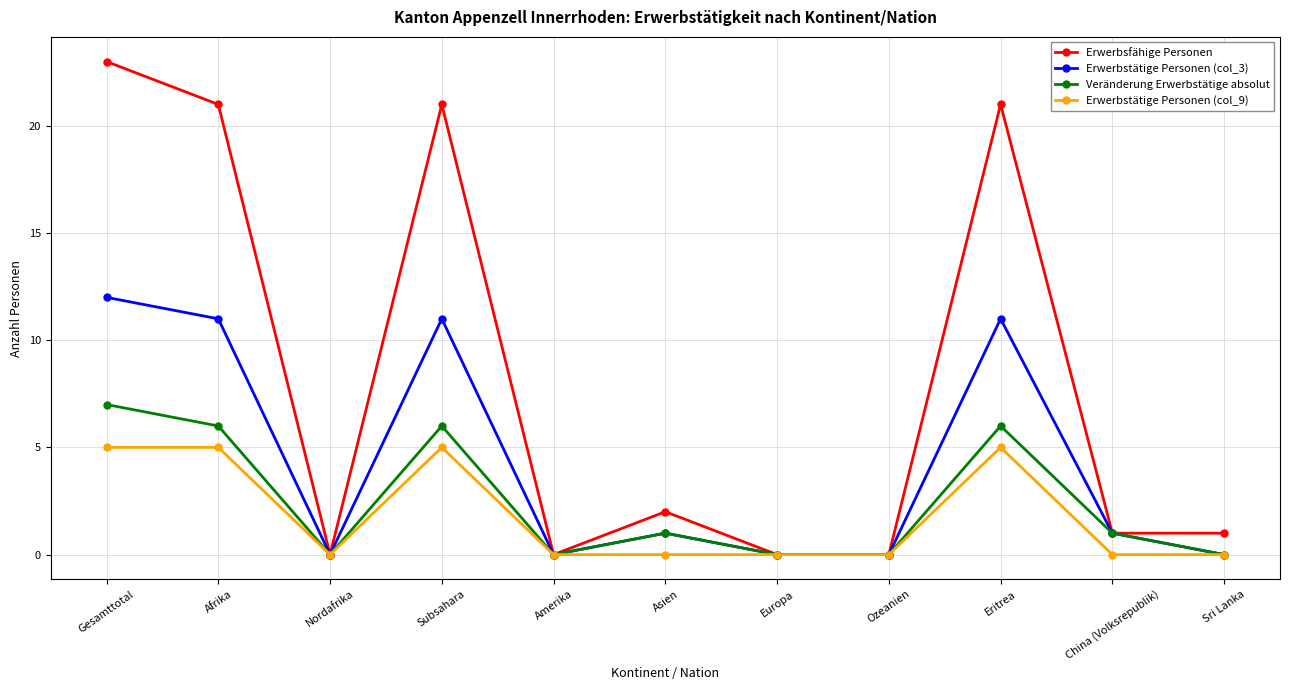

True or false: Erwerbstätige Personen (col_3) has a value of 0 at Ozeanien.

True